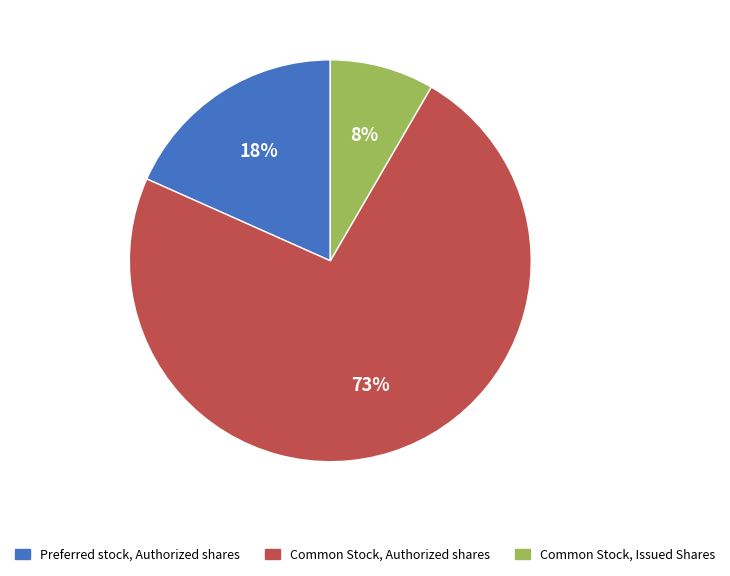

Does Common Stock, Authorized shares account for over 50% of the chart?

Yes